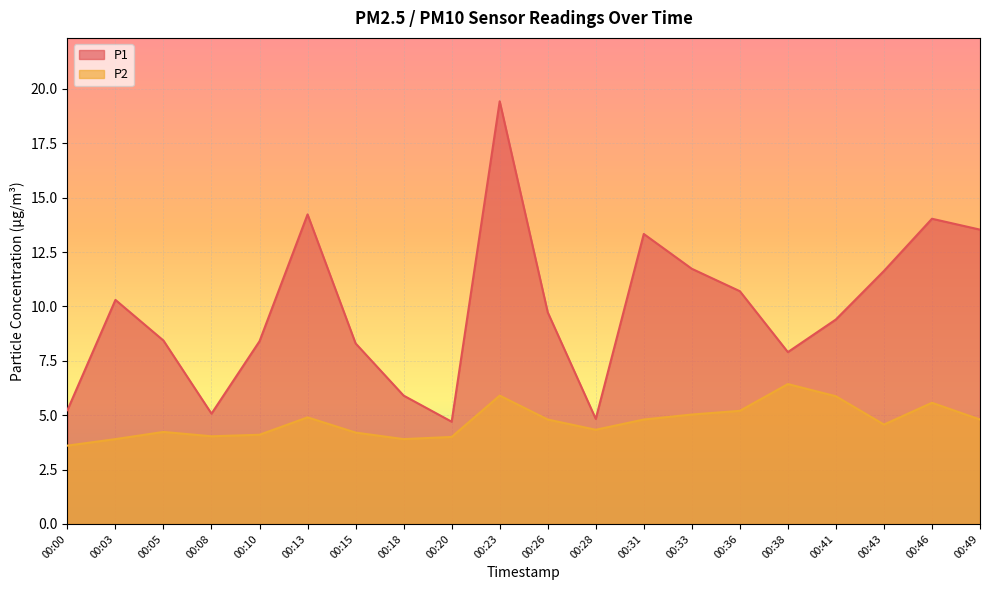

What is the value of the P2 point at the 10th from the left?

5.9